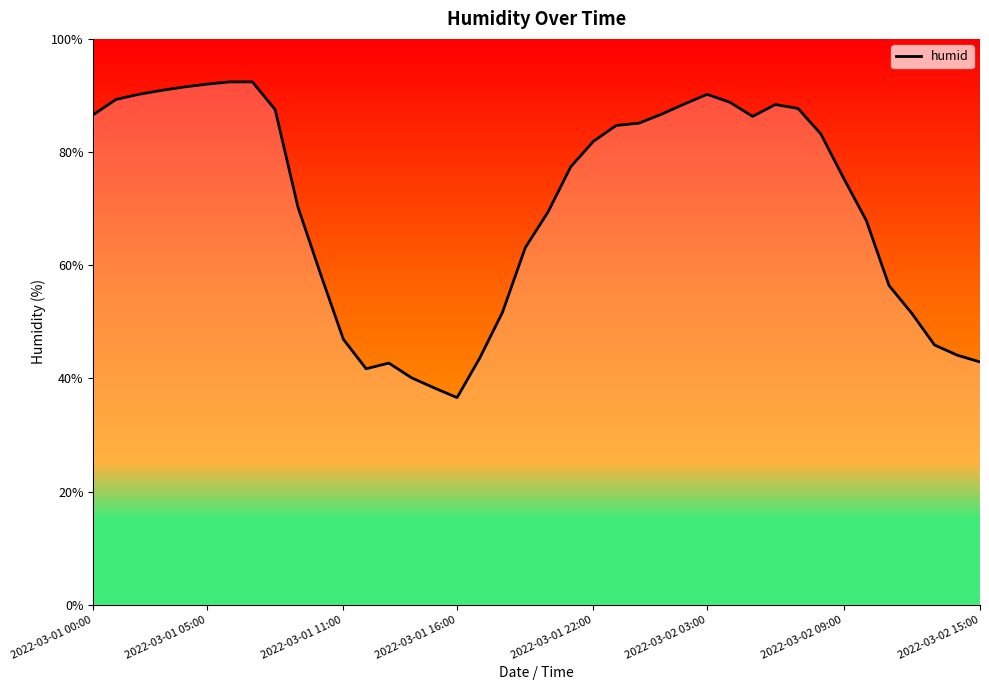

What is the minimum value shown in the chart?

36.6